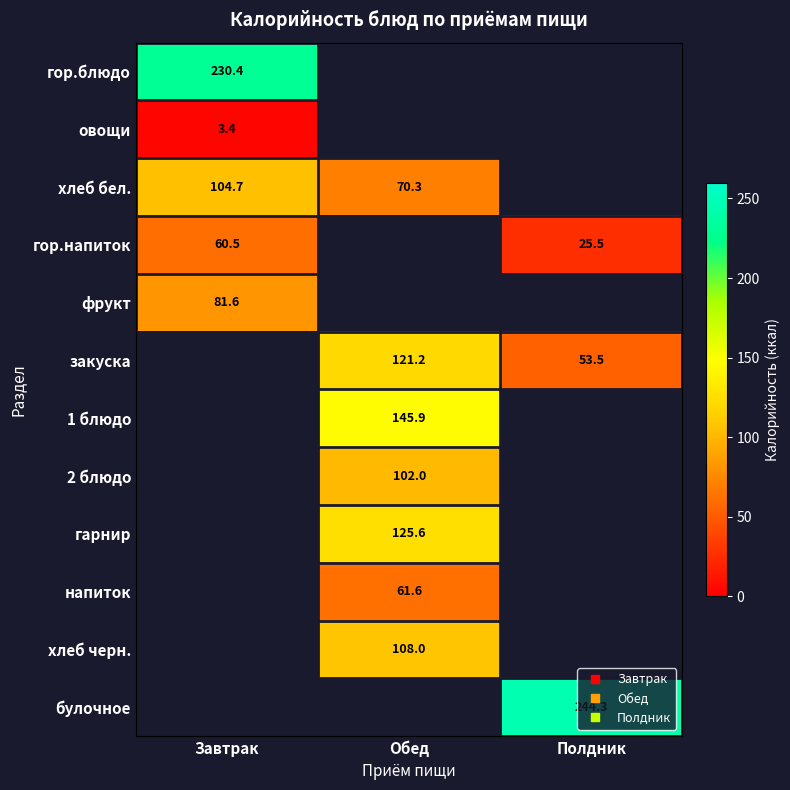

Is it true that 1 блюдо equals 43.0 at Обед?

False